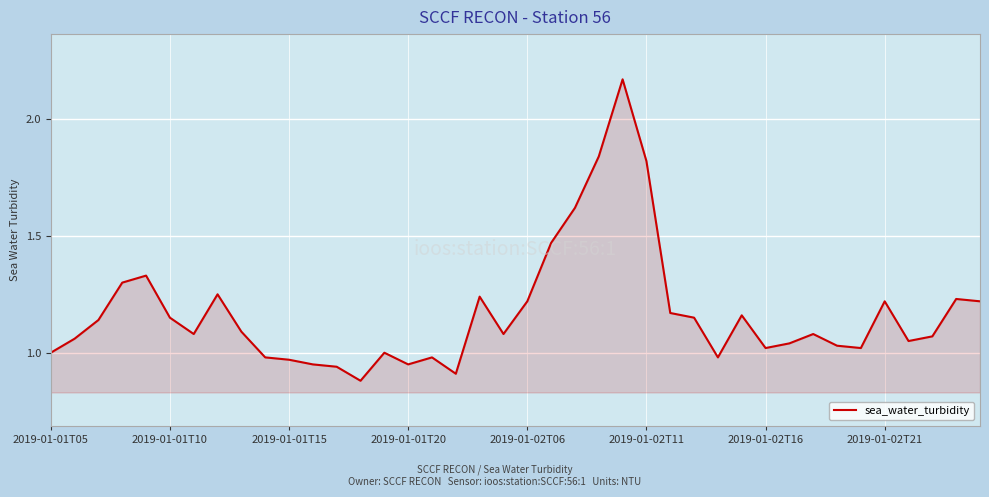

What is the value of the 34th point from the left?

1.0